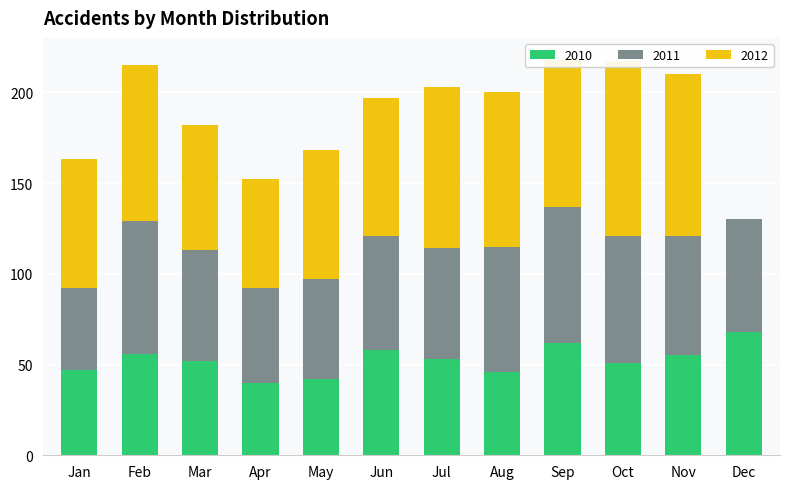

At how many categories does at least one series exceed 52?

12